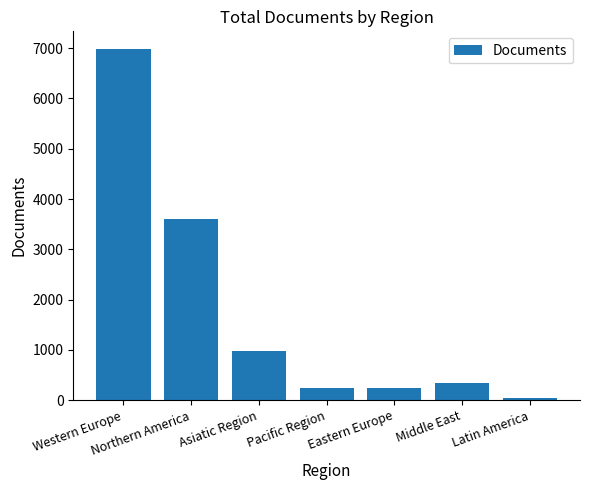

At which category does the chart reach its peak across all series?

Western Europe